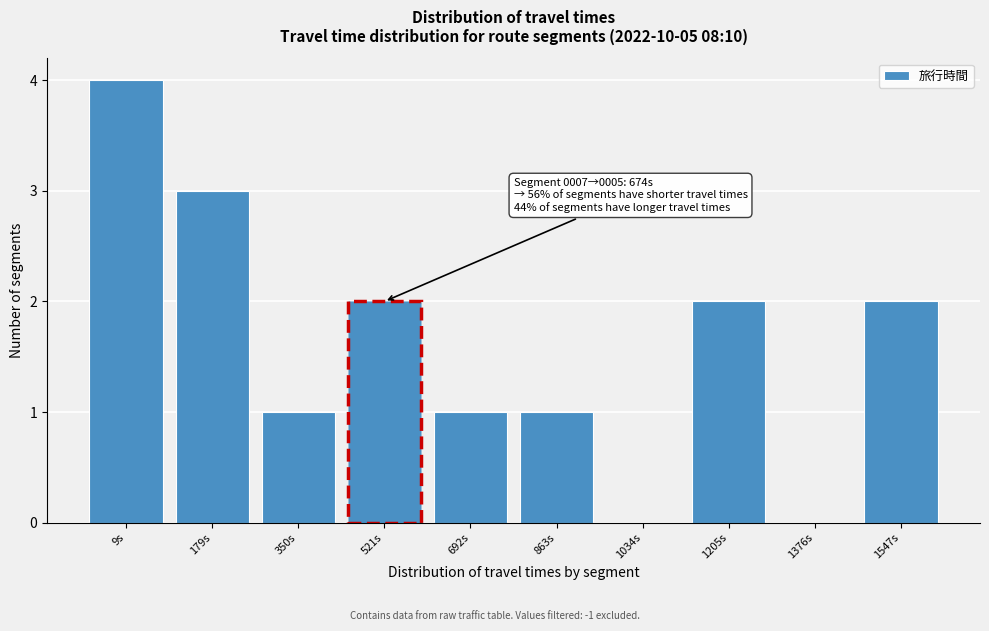

Reading left to right, extract all data points from this chart.

9s=4	179s=3	350s=1	521s=2	692s=1	863s=1	1034s=0	1205s=2	1376s=0	1547s=2